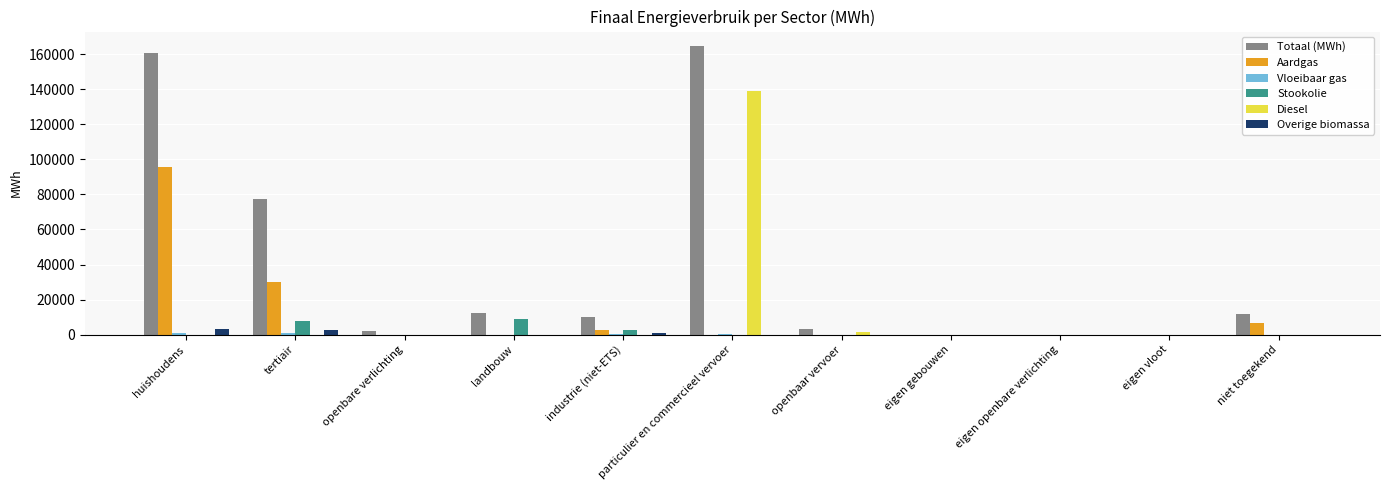

At which label is Totaal (MWh) closest to 82290?

tertiair